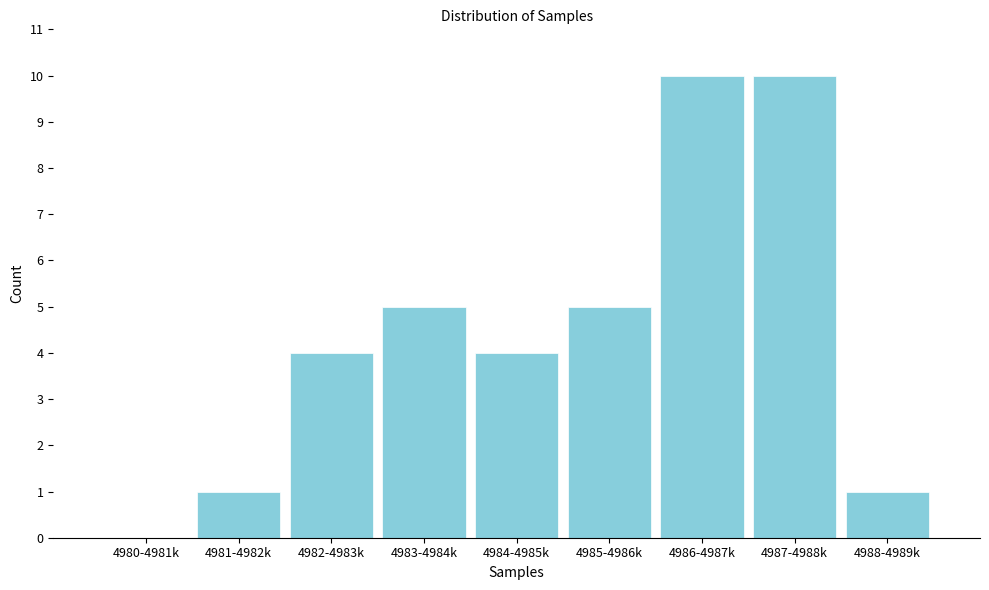

Reading left to right, transcribe all the data shown in this chart.

4980-4981k=0	4981-4982k=1	4982-4983k=4	4983-4984k=5	4984-4985k=4	4985-4986k=5	4986-4987k=10	4987-4988k=10	4988-4989k=1